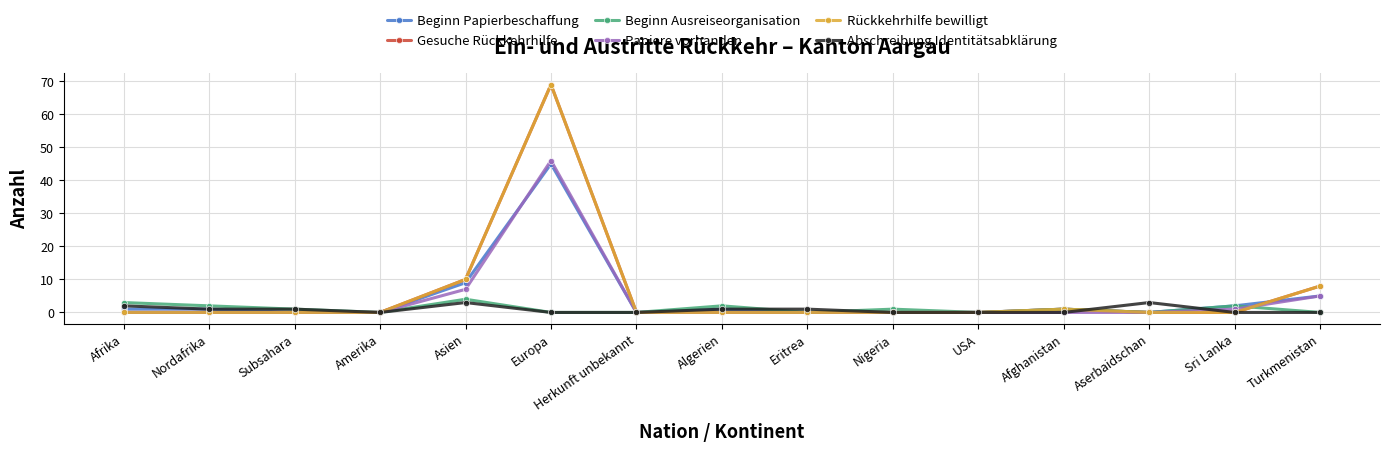

Which category has the highest value in the Papiere vorhanden series?

Europa